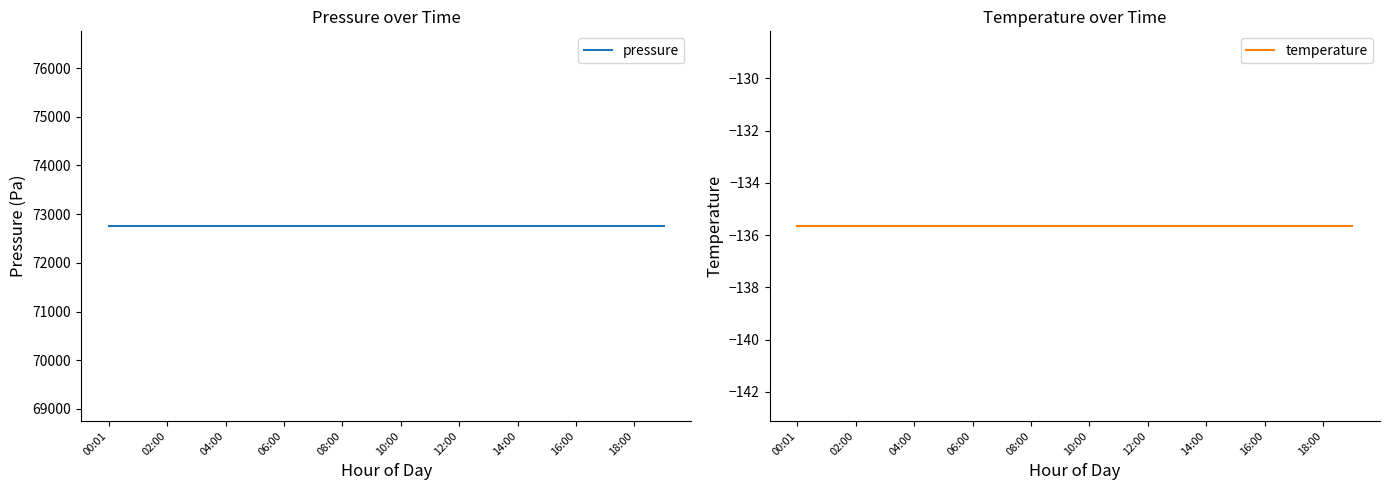

True or false: temperature has more than 2 interior local peaks.

False